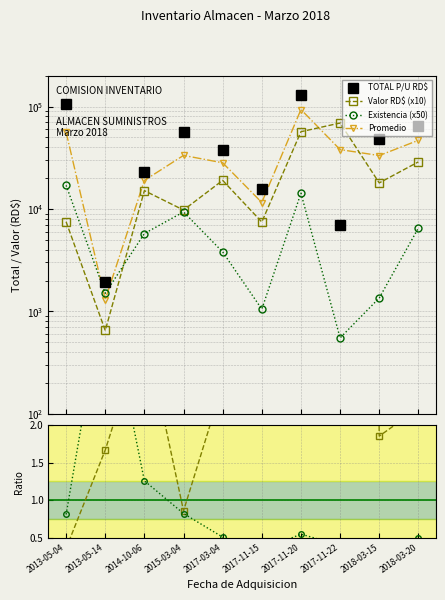

Reading left to right, transcribe all the data shown in this chart.

TOTAL P/U RD$: 2013-05-04=105000.0	2013-05-14=1950.0	2014-10-06=22867.0	2015-03-04=56875.0	2017-03-04=37415.0	2017-11-15=15653.6	2017-11-20=130207.6	2017-11-22=6903.0	2018-03-15=48465.0	2018-03-20=64760.8
Valor RD$ (x10): 2013-05-04=7500.0	2013-05-14=650.0	2014-10-06=15090.0	2015-03-04=9750.0	2017-03-04=19000.0	2017-11-15=7454.1	2017-11-20=56750.0	2017-11-22=69030.0	2018-03-15=17950.0	2018-03-20=28796.7
Existencia (x50): 2013-05-04=17000.0	2013-05-14=1500.0	2014-10-06=5750.0	2015-03-04=9350.0	2017-03-04=3800.0	2017-11-15=1050.0	2017-11-20=14250.0	2017-11-22=550.0	2018-03-15=1350.0	2018-03-20=6500.0
Promedio: 2013-05-04=56250.0	2013-05-14=1300.0	2014-10-06=18978.5	2015-03-04=33312.5	2017-03-04=28207.5	2017-11-15=11553.9	2017-11-20=93478.8	2017-11-22=37966.5	2018-03-15=33207.5	2018-03-20=46778.7
Valor ratio: 2013-05-04=0.4	2013-05-14=1.7	2014-10-06=3.3	2015-03-04=0.9	2017-03-04=2.5	2017-11-15=2.4	2017-11-20=2.2	2017-11-22=50.0	2018-03-15=1.9	2018-03-20=2.2
Exist ratio: 2013-05-04=0.8	2013-05-14=3.8	2014-10-06=1.3	2015-03-04=0.8	2017-03-04=0.5	2017-11-15=0.3	2017-11-20=0.5	2017-11-22=0.4	2018-03-15=0.1	2018-03-20=0.5